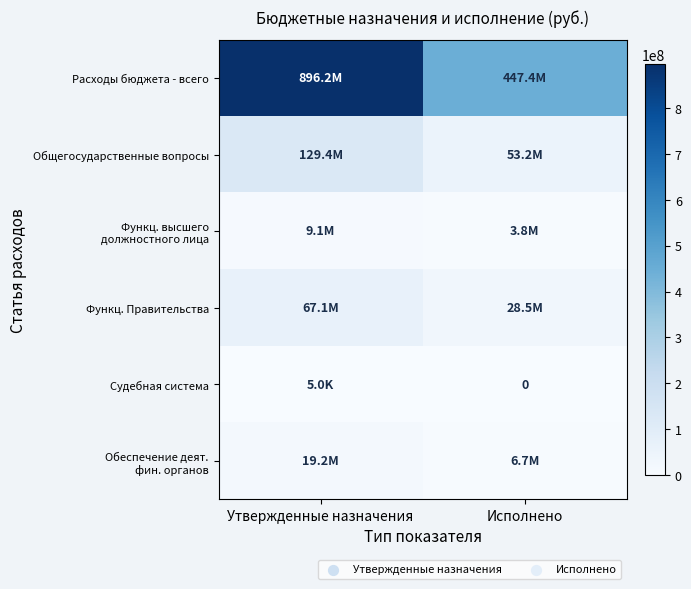

How many distinct data groups are displayed?

6